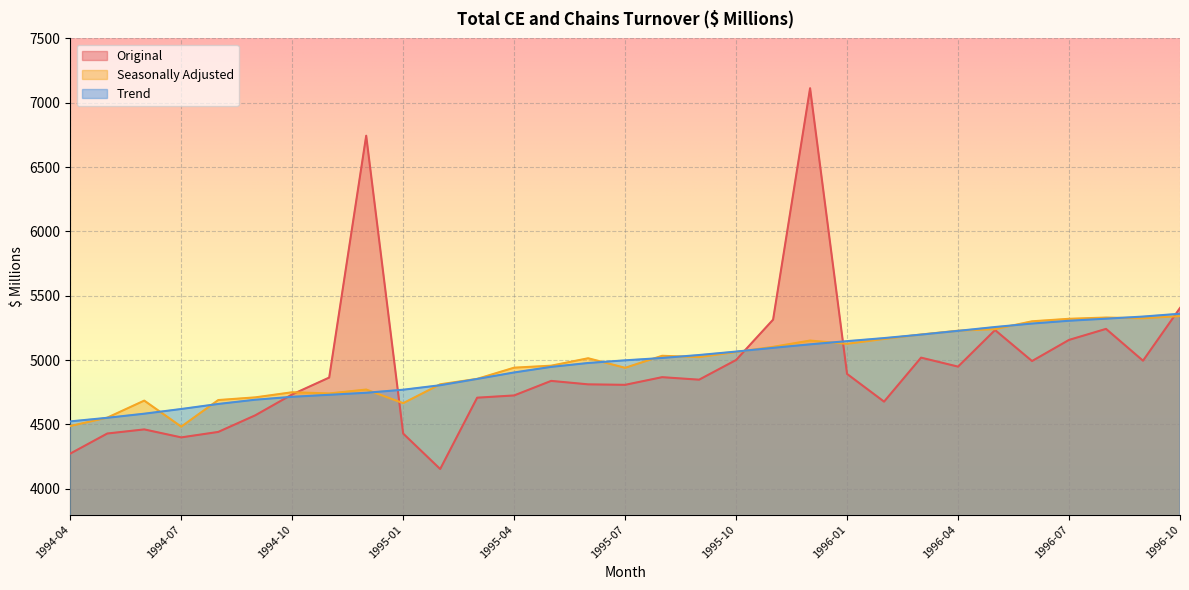

What is the sum of all Seasonally Adjusted values?

154016.4